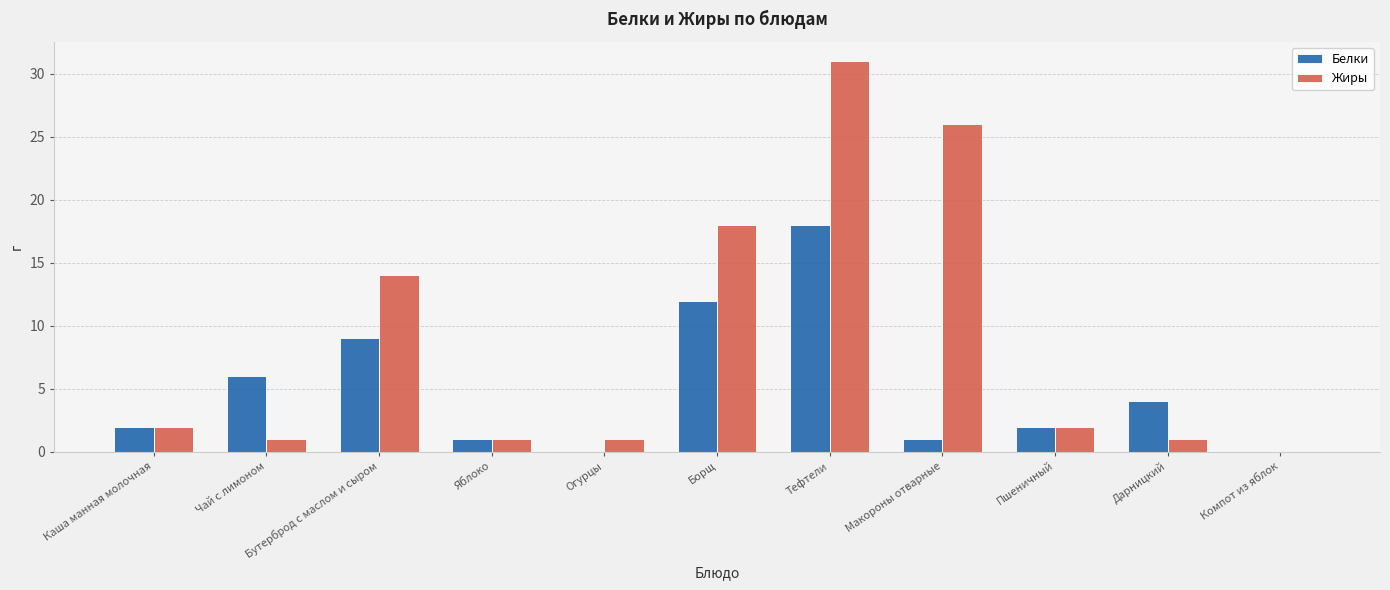

What is the approximate value of Белки at Бутерброд с маслом и сыром, to the nearest 10?

10